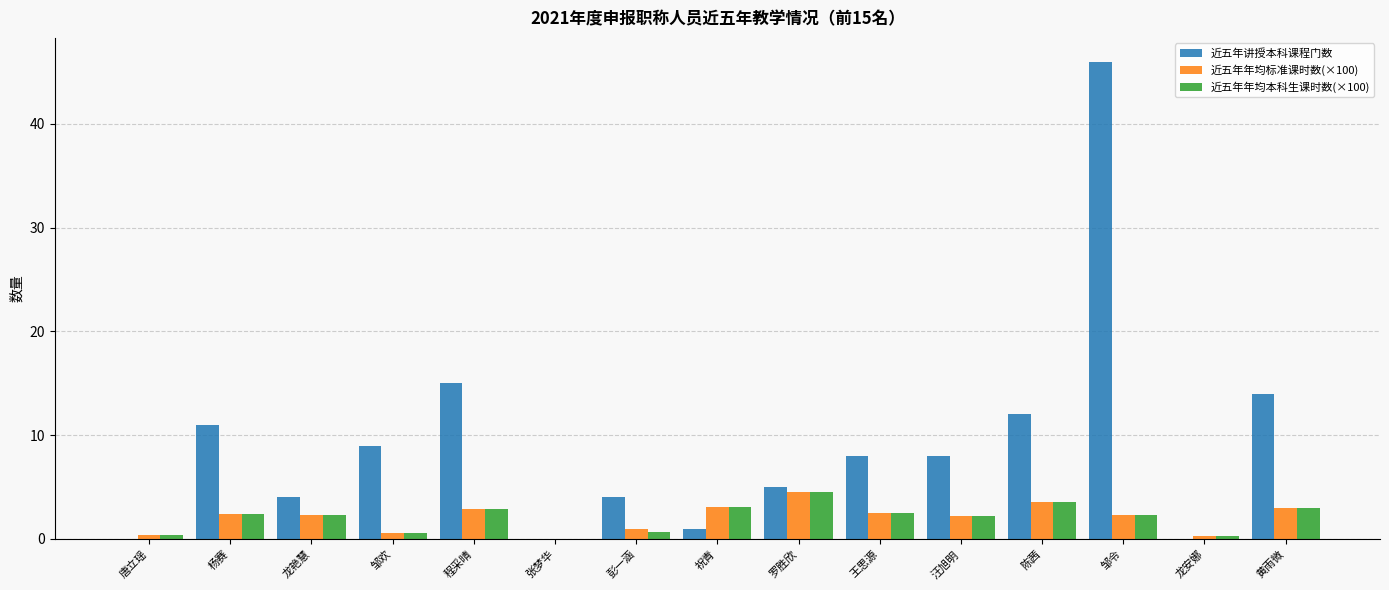

Which category has the highest value across all series?

邹令